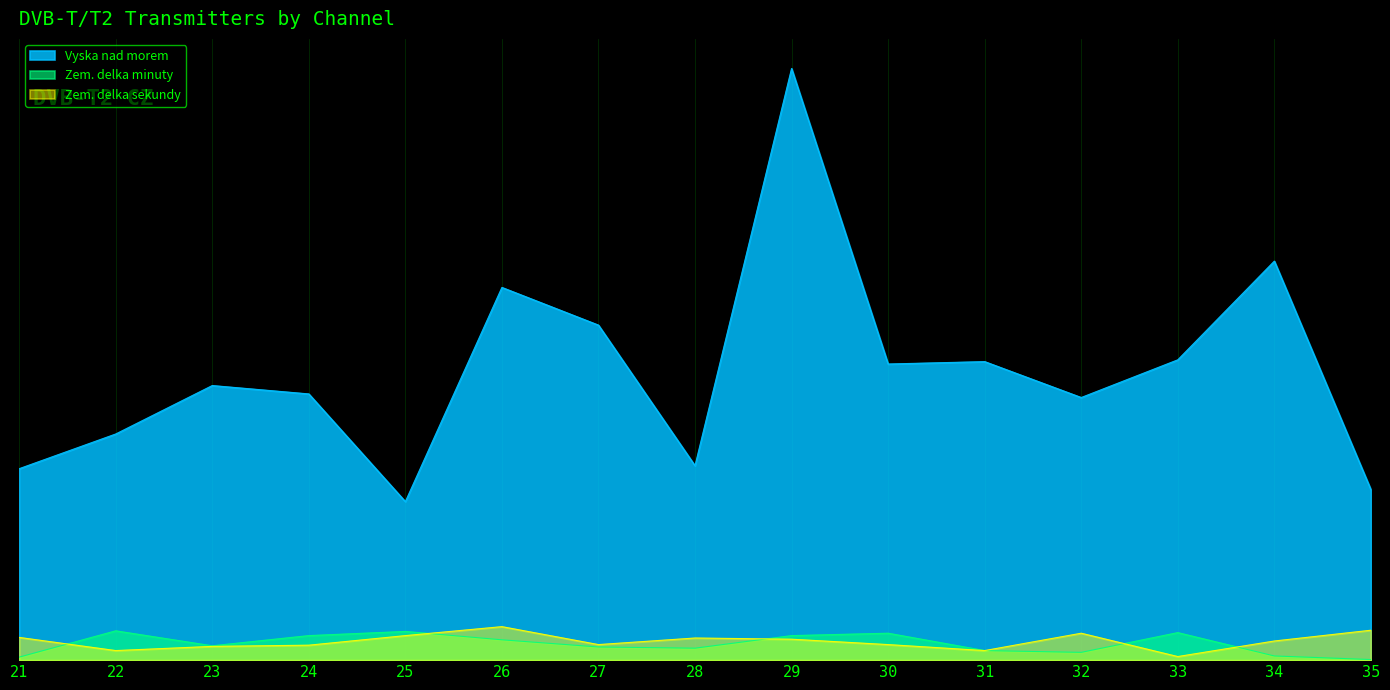

In Zem. delka sekundy, how many points are lower than both neighbors (excluding endpoints)?

4